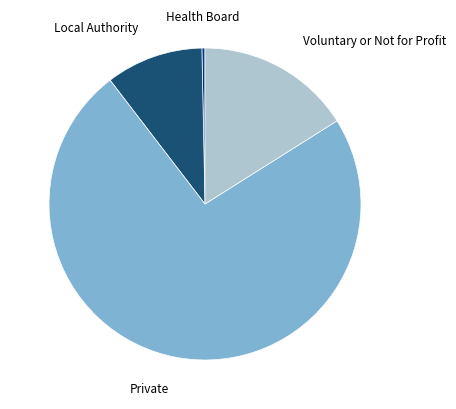

Does any single category account for the majority?

Yes